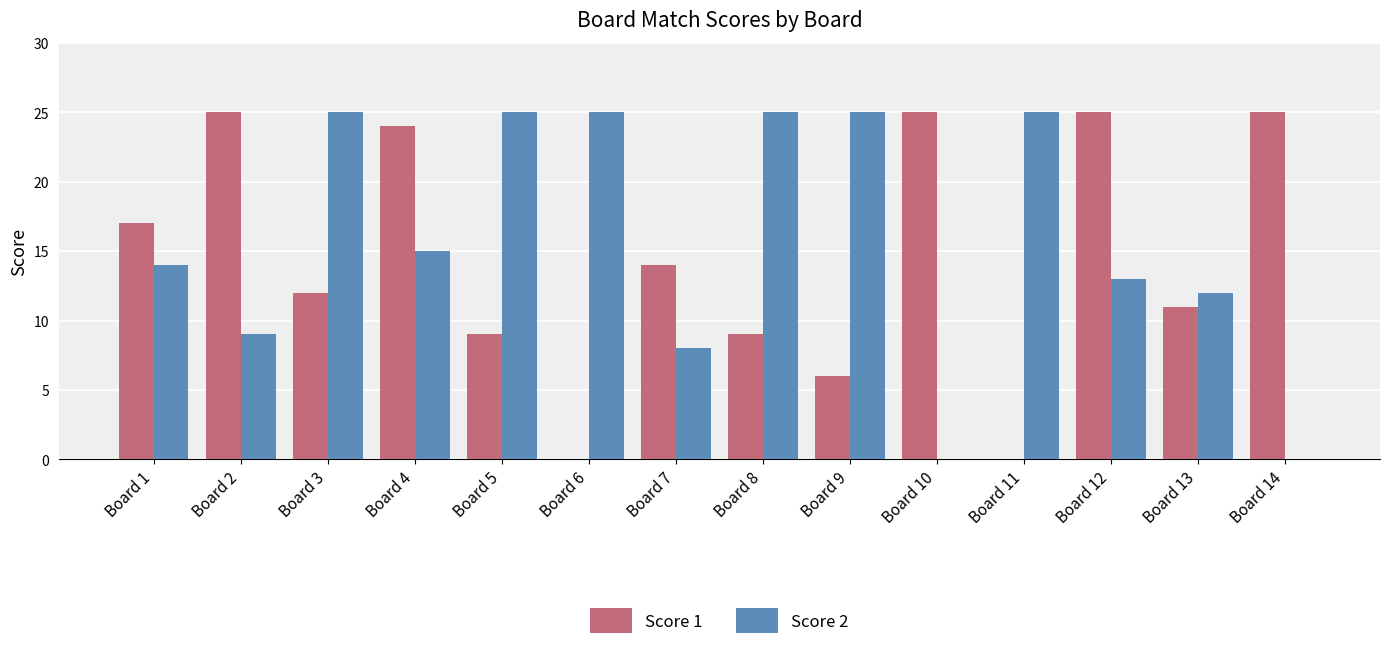

How many groups of bars are there?

14